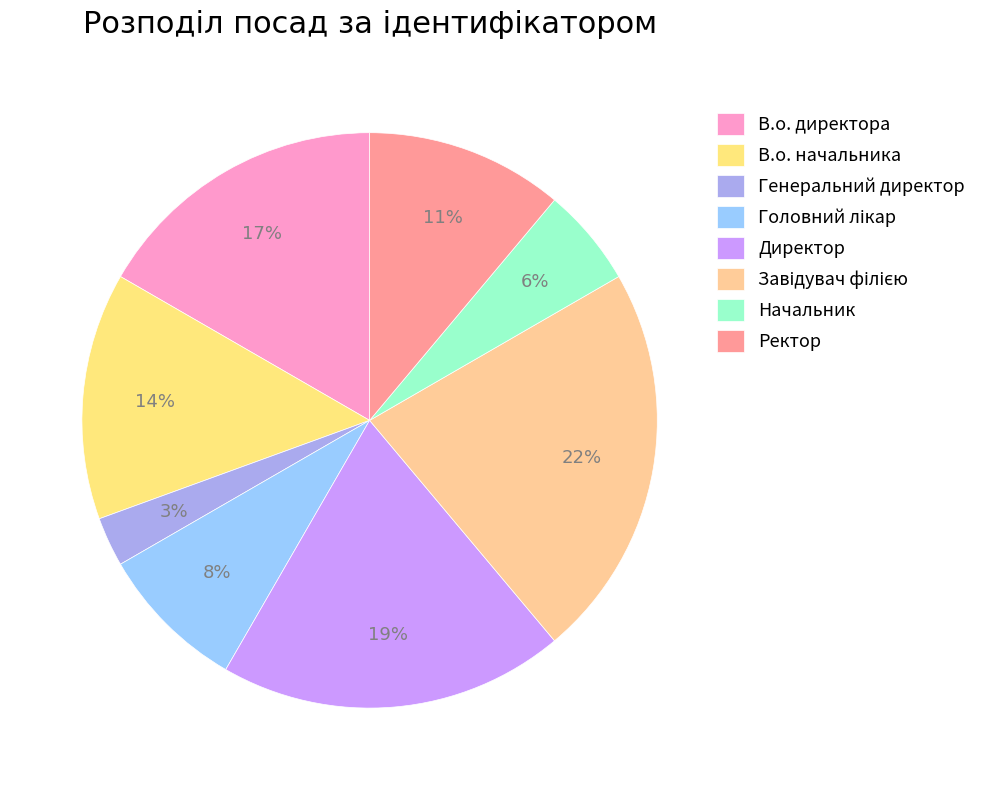

Does Директор account for over 50% of the chart?

No